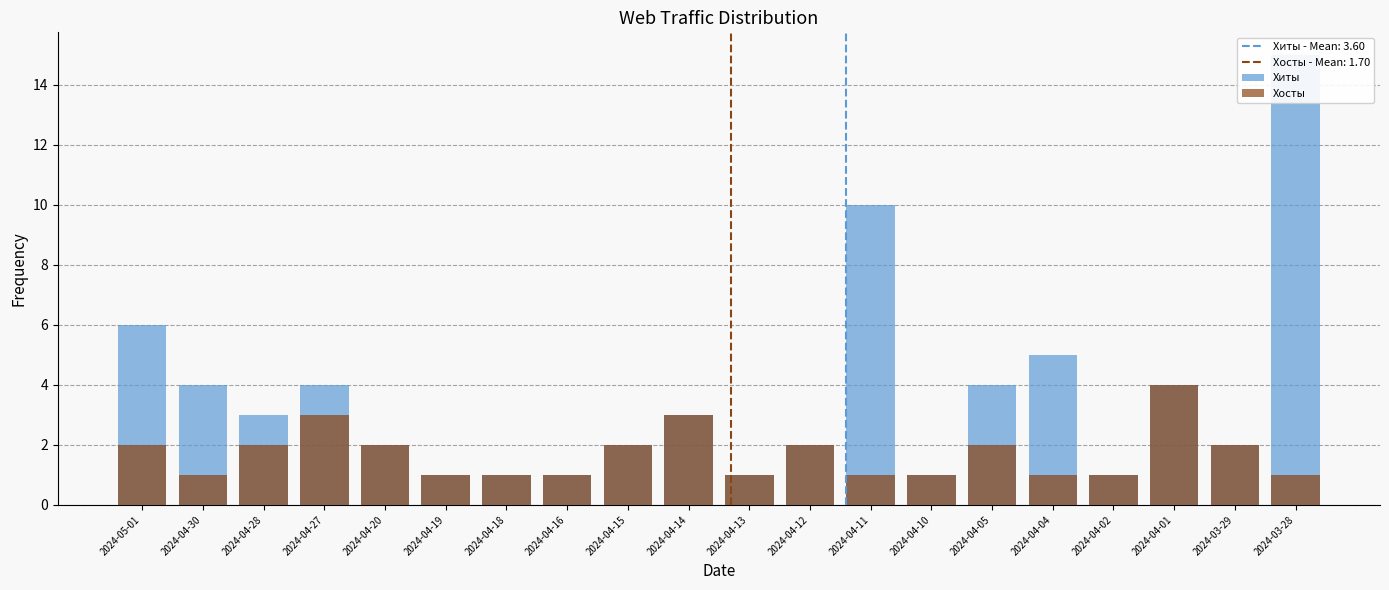

What is the smallest value displayed?

1